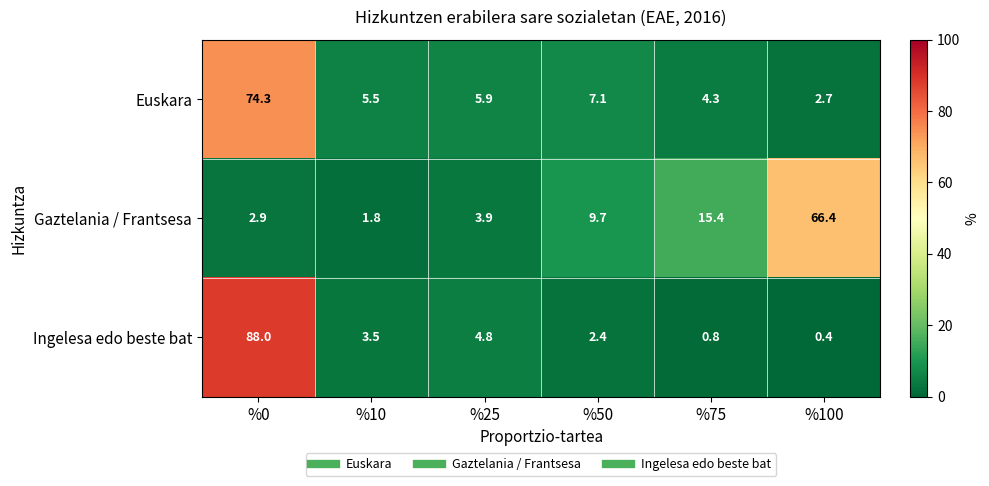

How many data points does each series have?

6